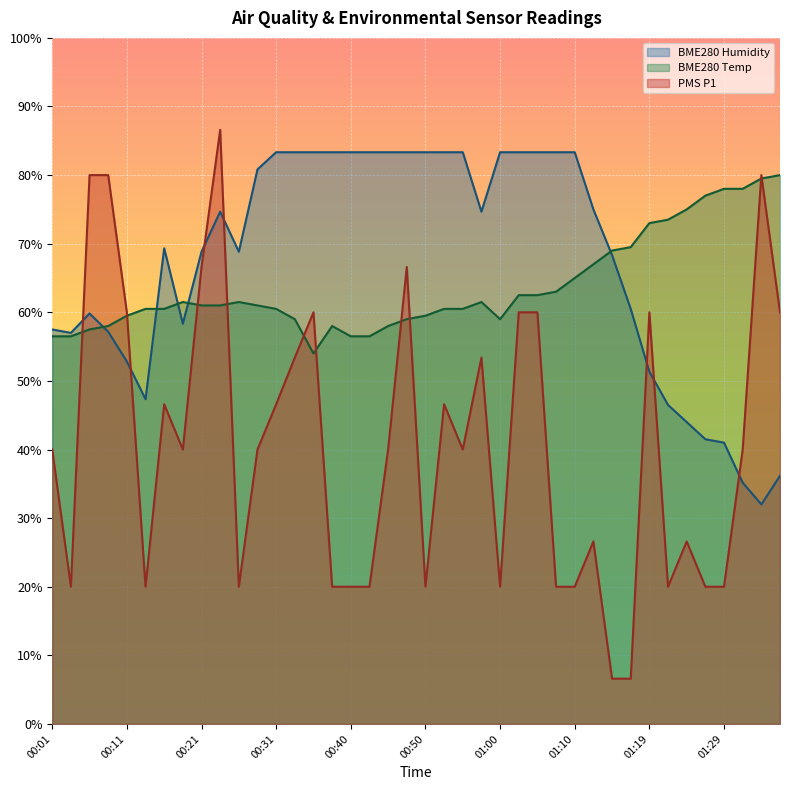

Rank the series at 00:14 from highest to lowest value.

BME280_temperature, BME280_humidity, PMS_P1